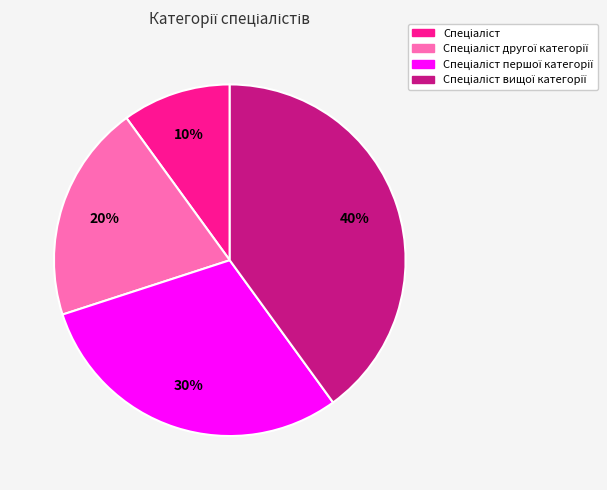

Is there a majority slice in this chart?

No